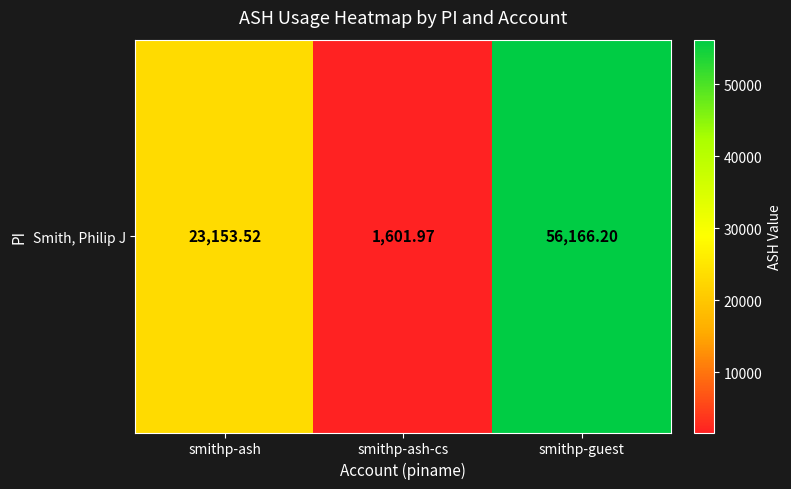

What is the sum of all values?

80921.7